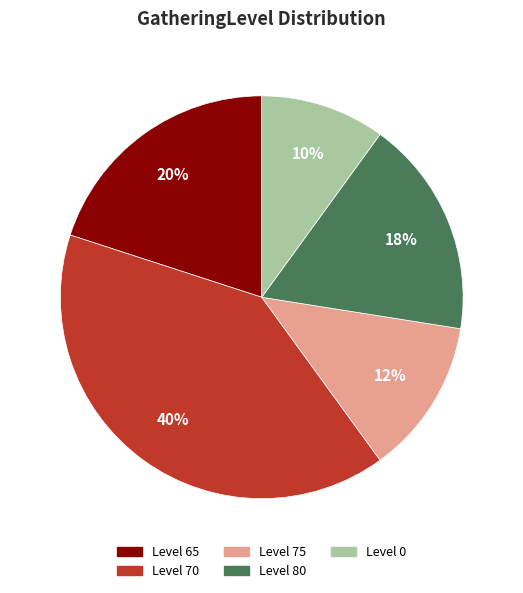

Does any single category account for the majority?

No